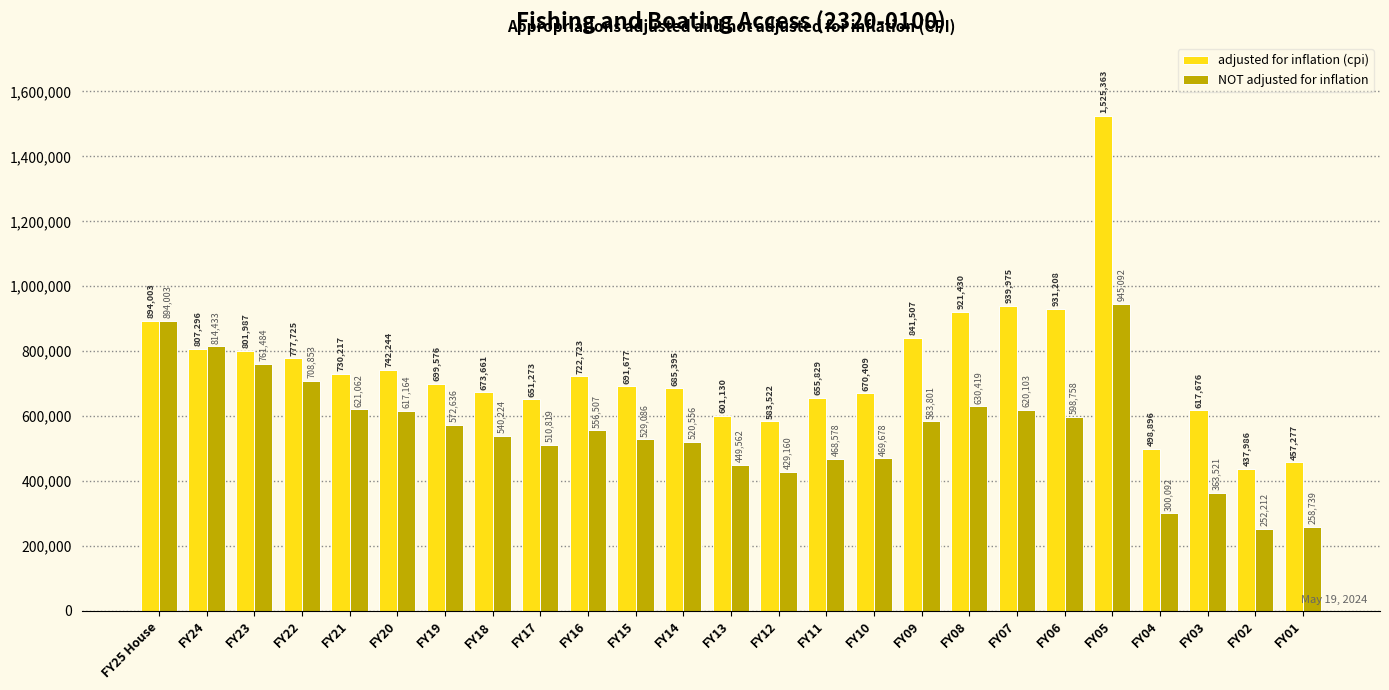

The value of adjusted for inflation (cpi) at FY18 is 1054860. True or false?

False